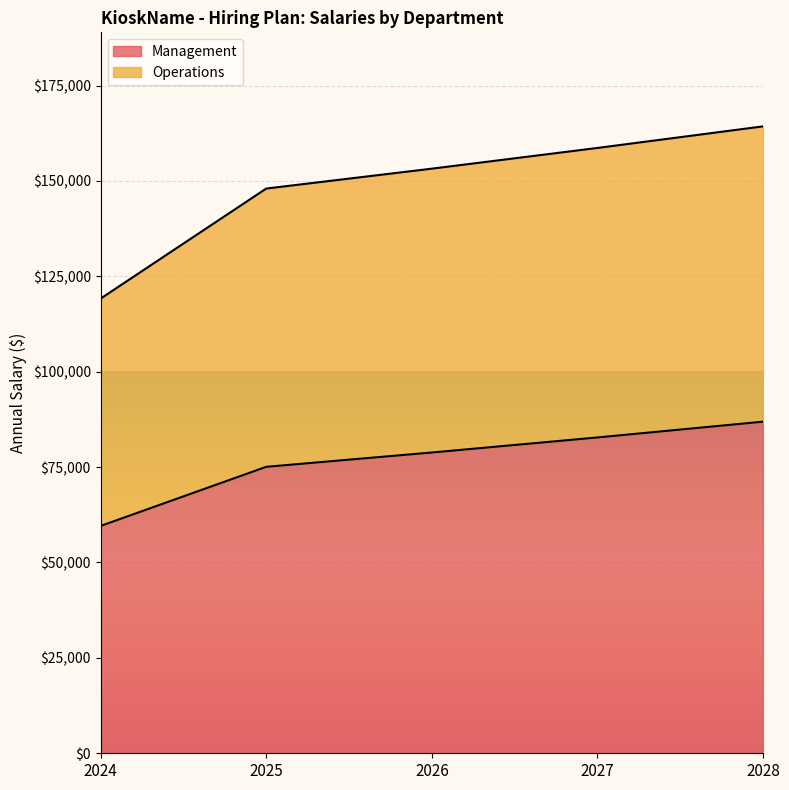

List the series in order of their overall mean, lowest first.

Management, Operations